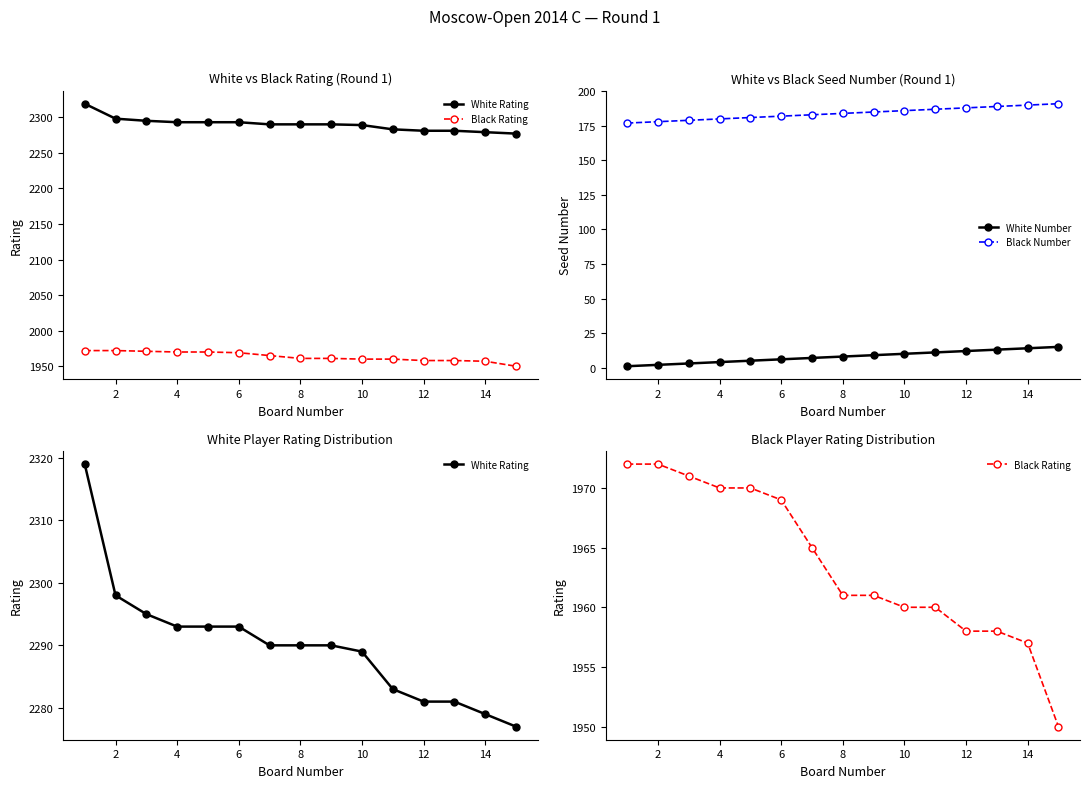

How many lines are shown in the chart?

4